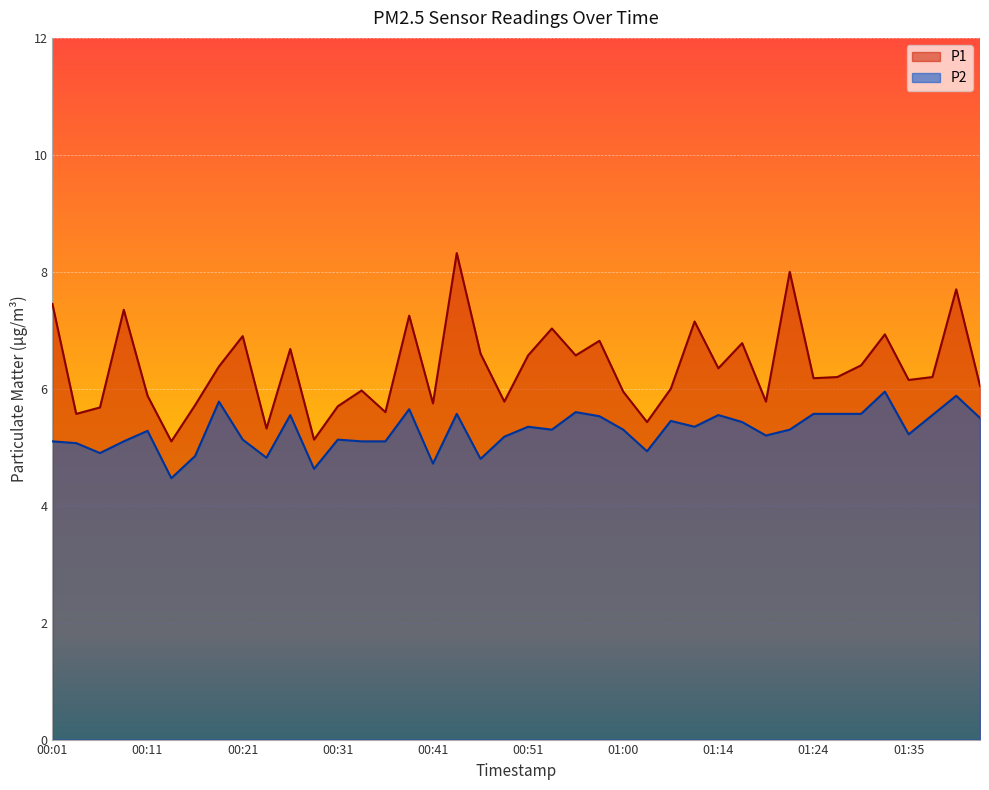

The P1 series shows 5.7 at 00:16. True or false?

True